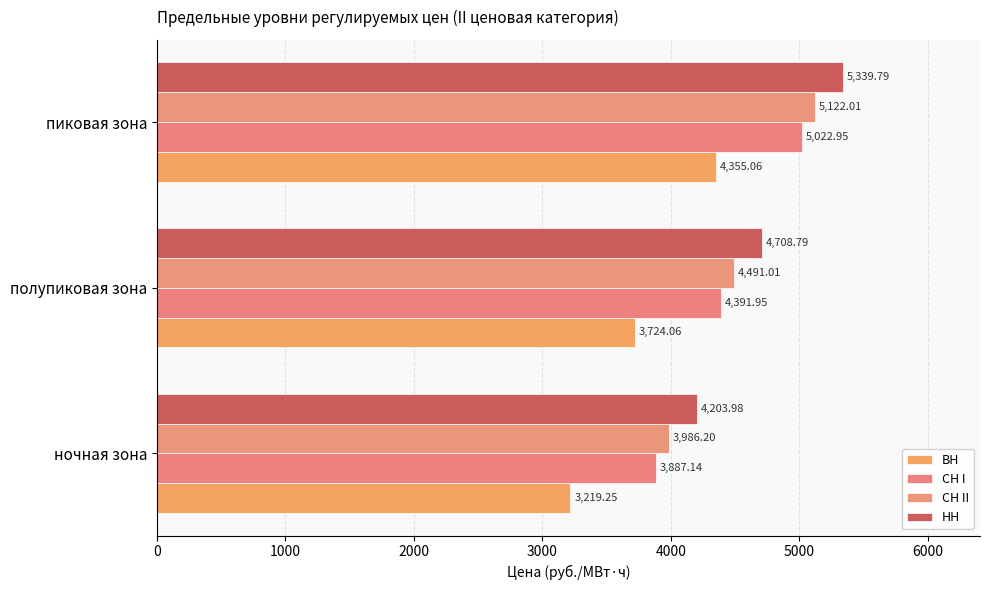

Which series has the largest total across all categories?

НН